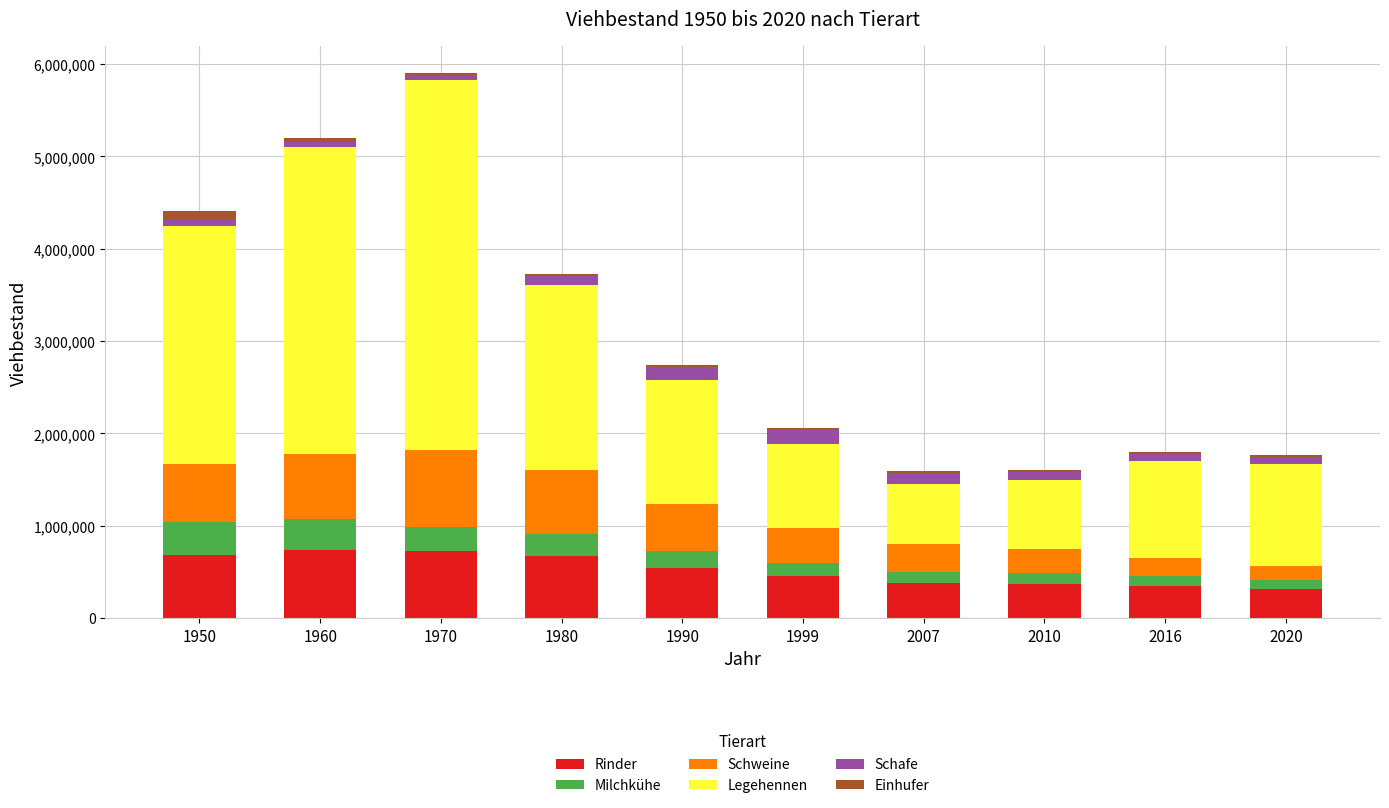

What are all the series names shown in the legend?

Rinder, Milchkühe, Schweine, Legehennen, Schafe, Einhufer